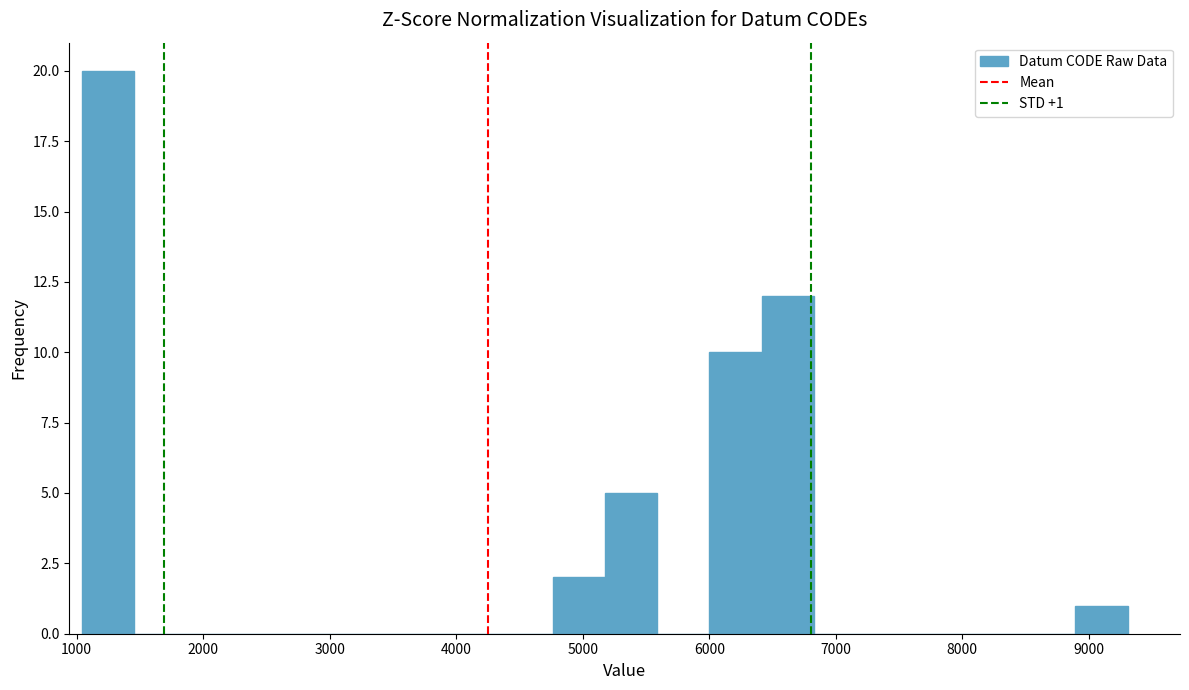

Over which range of the x-axis is the bar tallest?

1000 to 1500